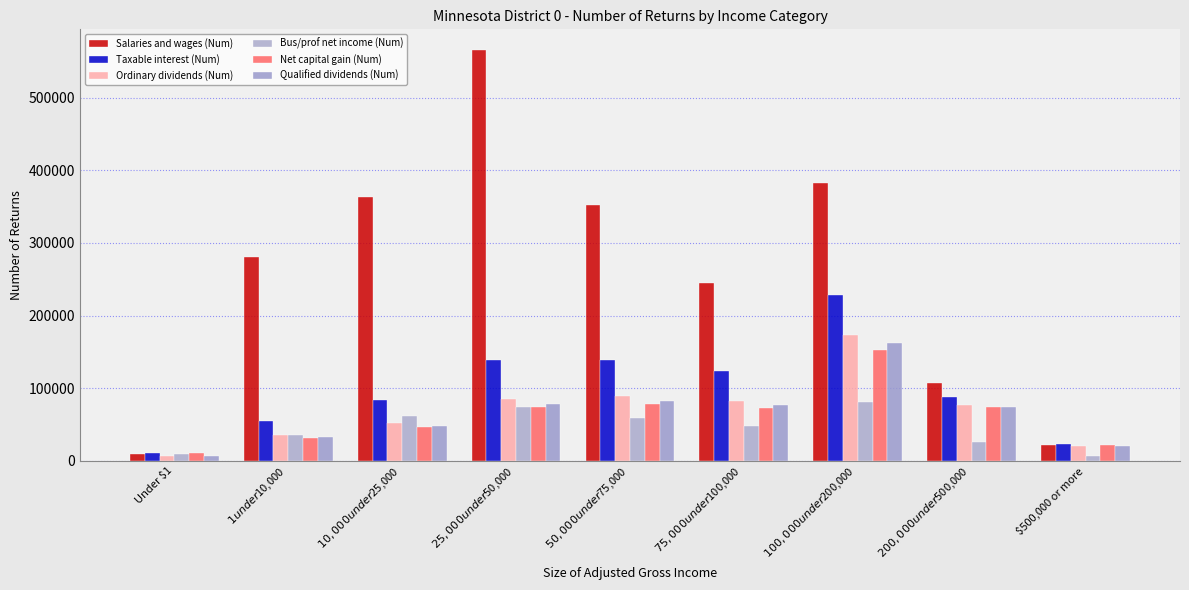

What is the label of the 9th bar from the left?

$500,000 or more